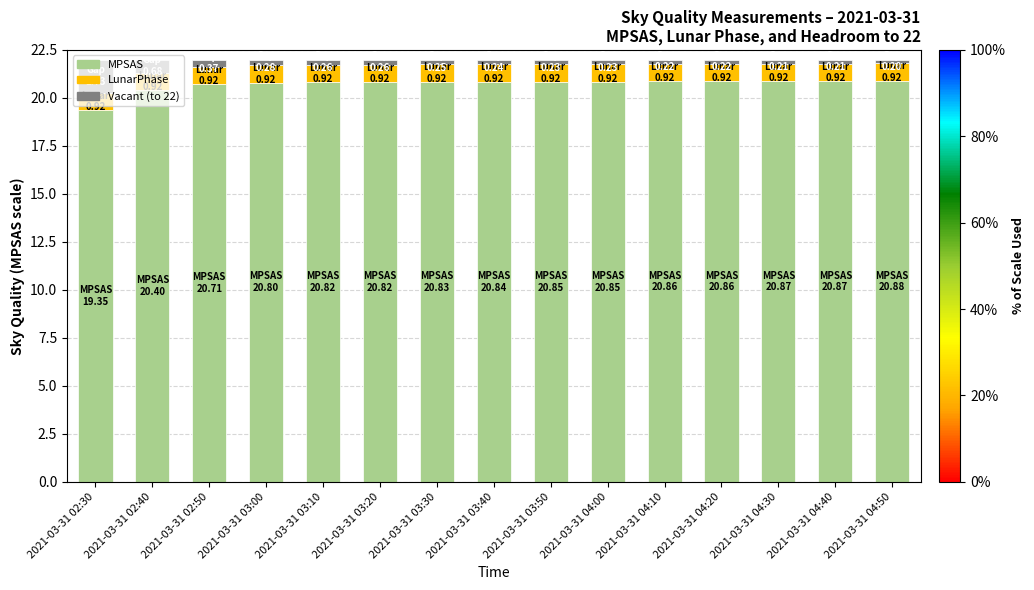

What is the total value across all series at 2021-03-31 02:30?

22.0